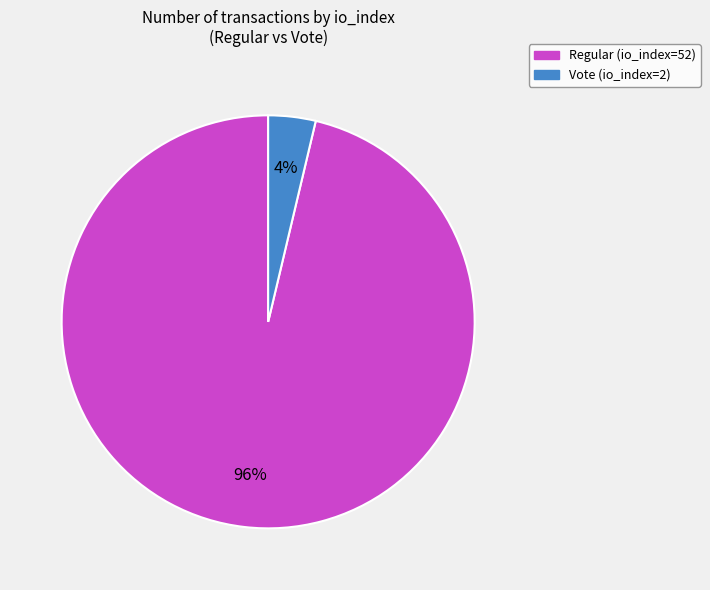

To the nearest percent, what is the average slice percentage?

50%